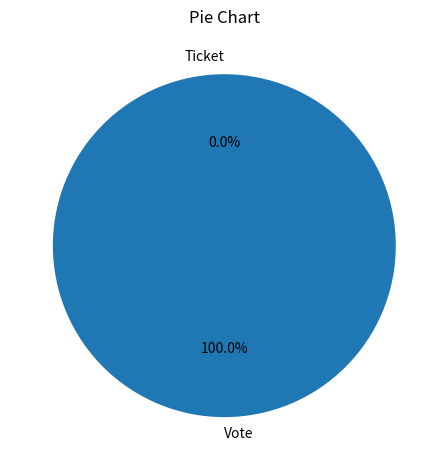

What percentage do Vote and Ticket together represent?

100.0%